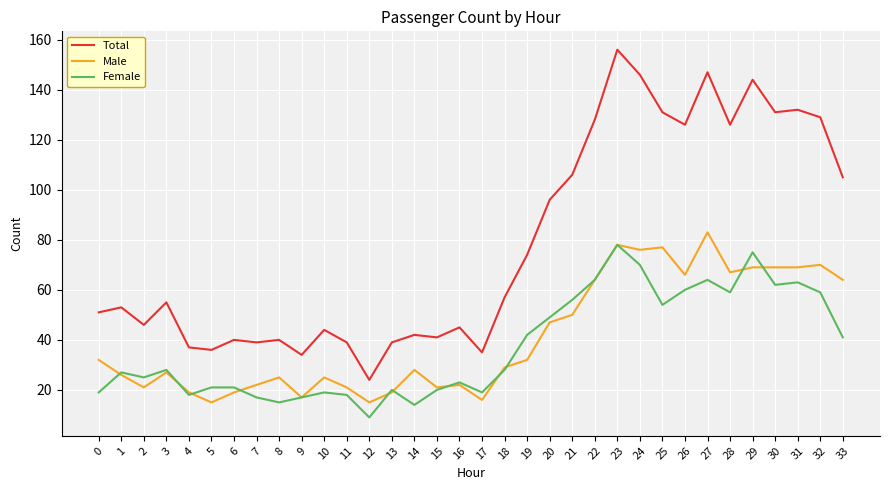

True or false: Male has a value of 40 at 14.

False